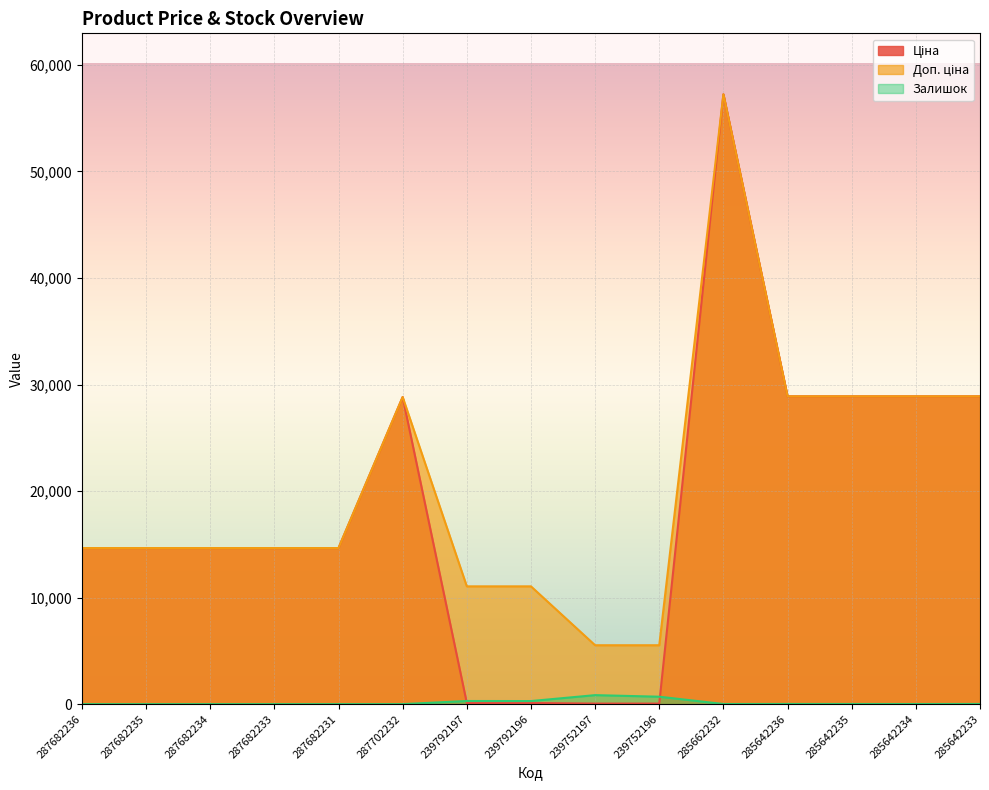

True or false: Доп. ціна and Залишок cross at least once.

False